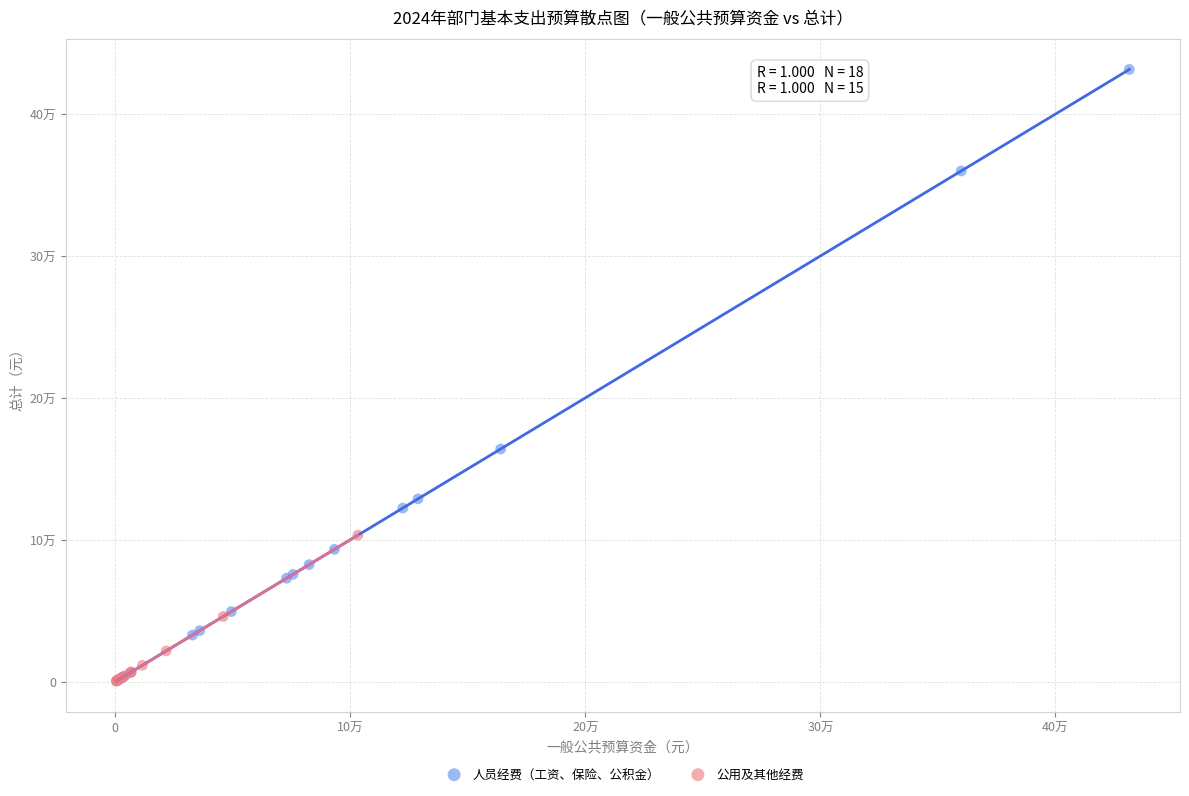

Which series reaches the maximum Y coordinate?

人员经费（工资、保险、公积金）